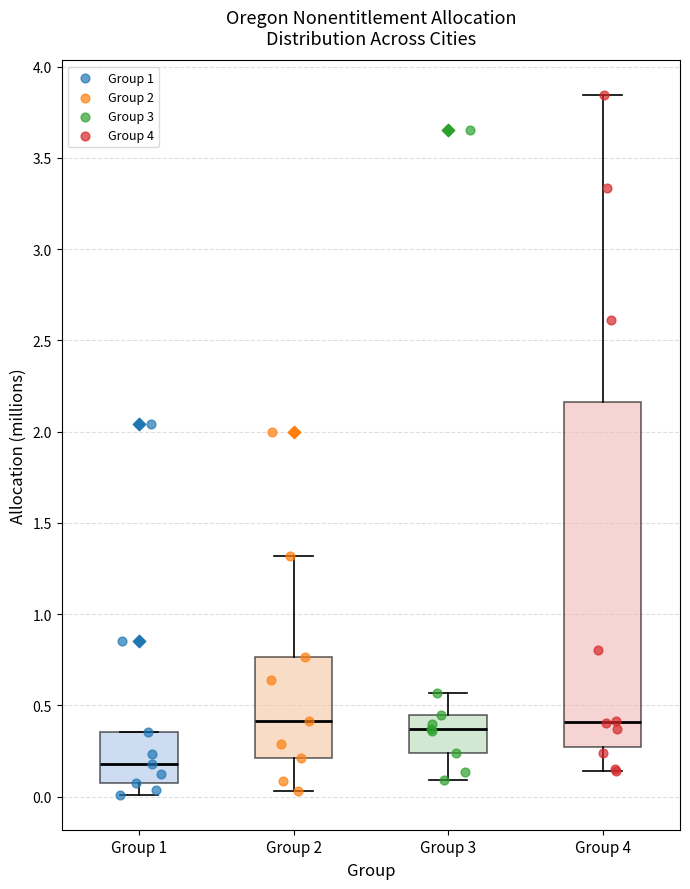

Which box's median line is the lowest?

Group 1